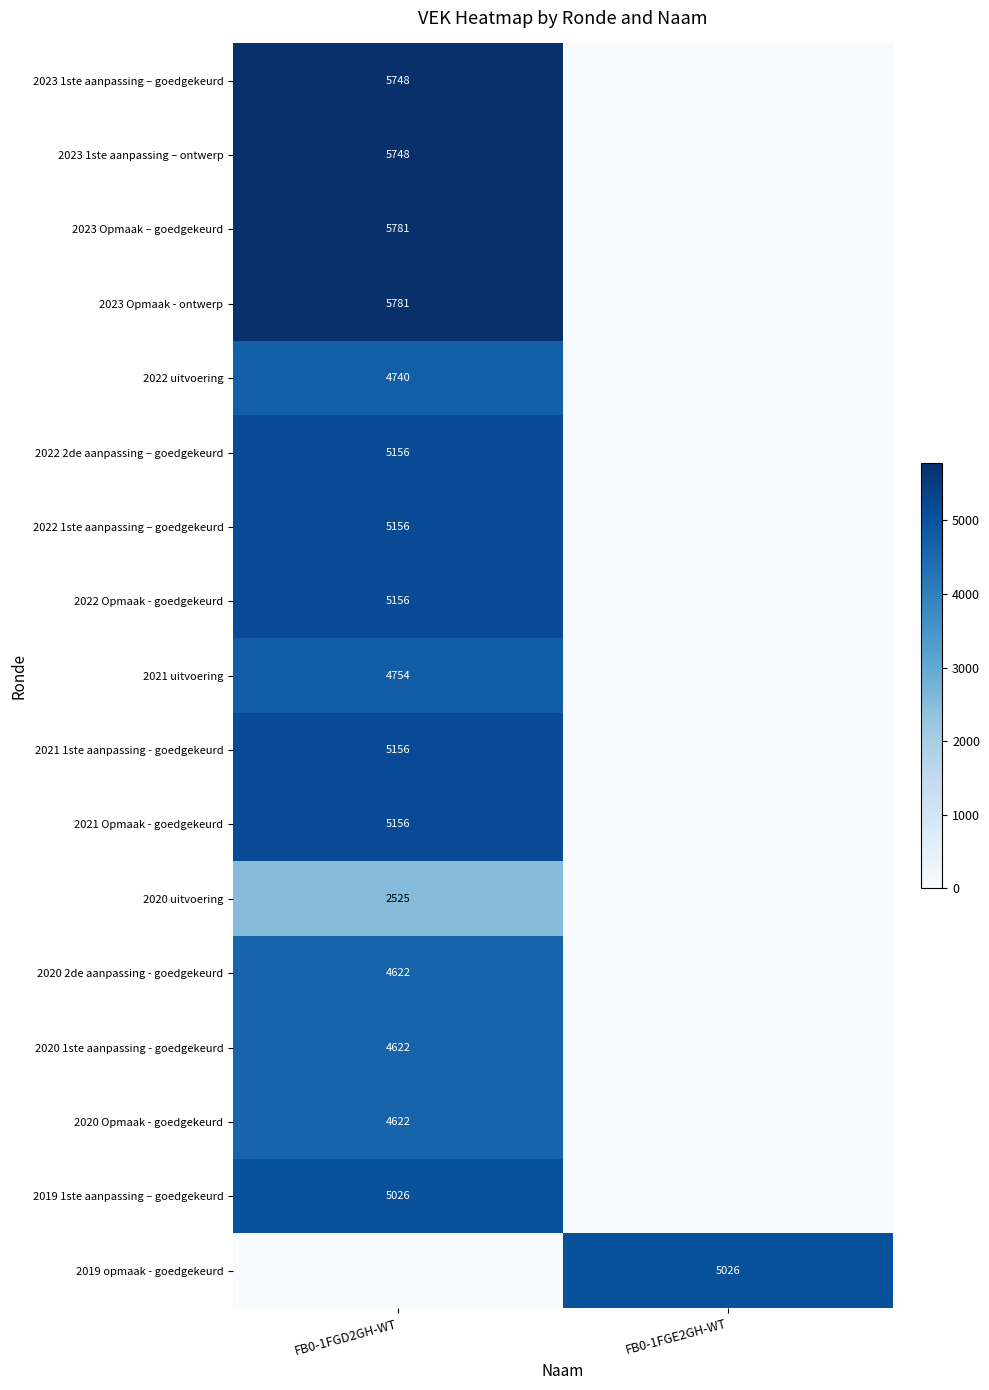

The 2020 Opmaak - goedgekeurd series shows 2600 at FB0-1FGD2GH-WT. True or false?

False